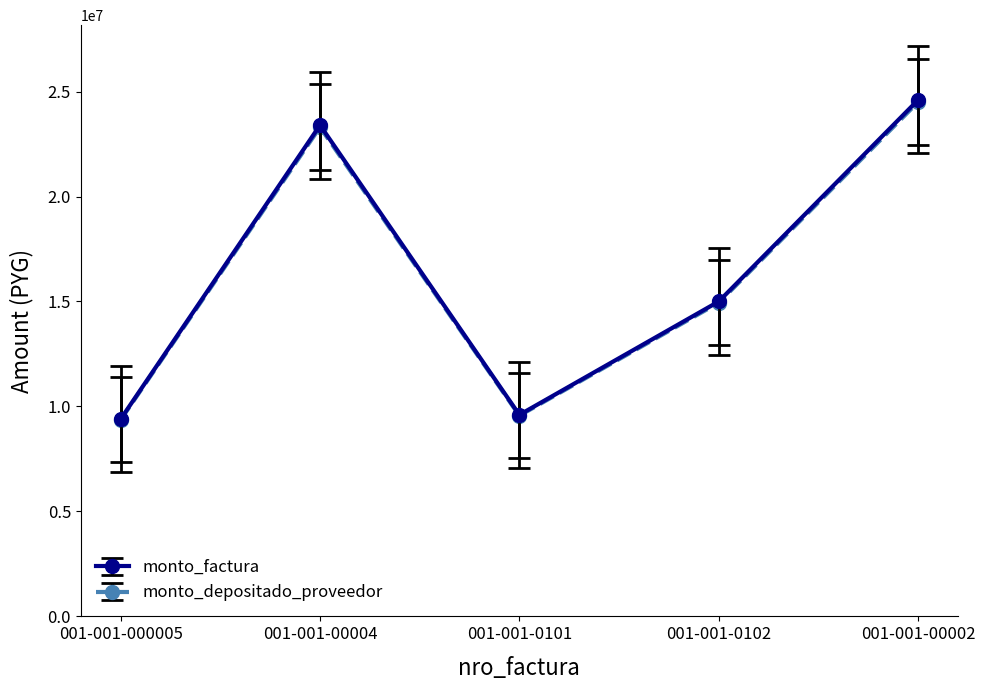

Between 001-001-000005 and 001-001-0102, which series saw the biggest shift?

monto_factura